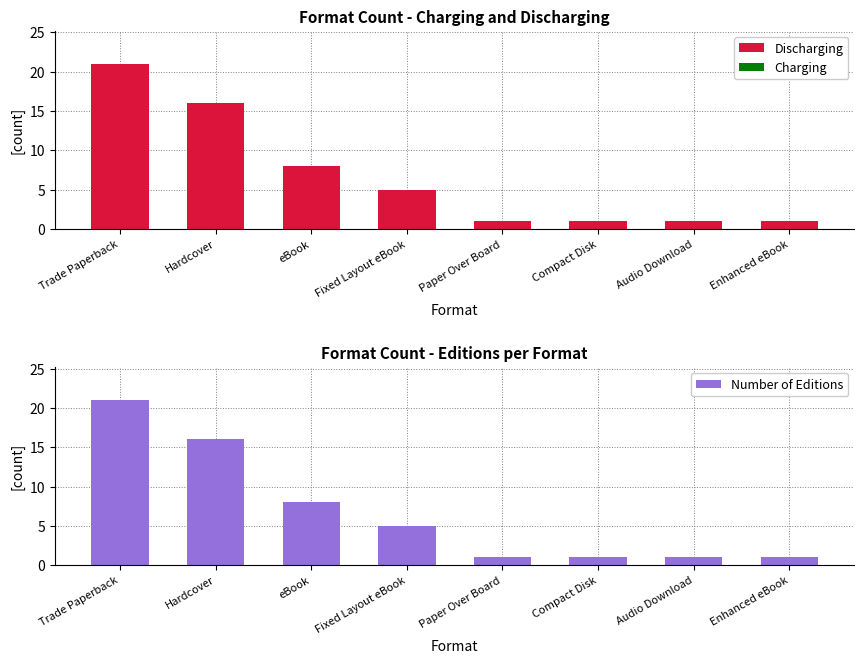

How many series are shown in this chart?

3